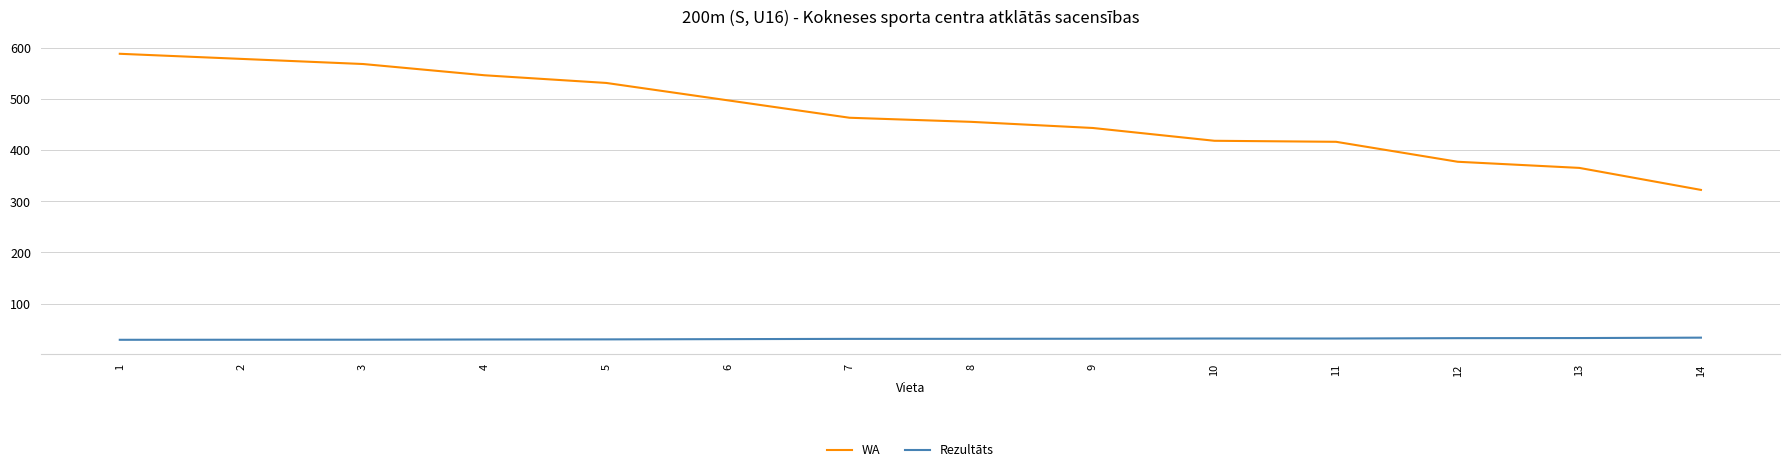

Which series has the largest total across all categories?

WA